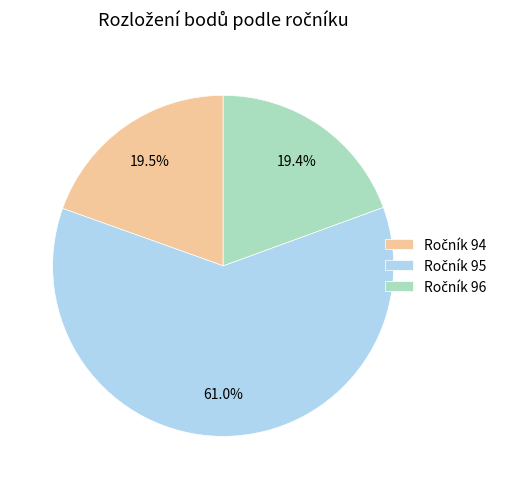

Is there a majority slice in this chart?

Yes